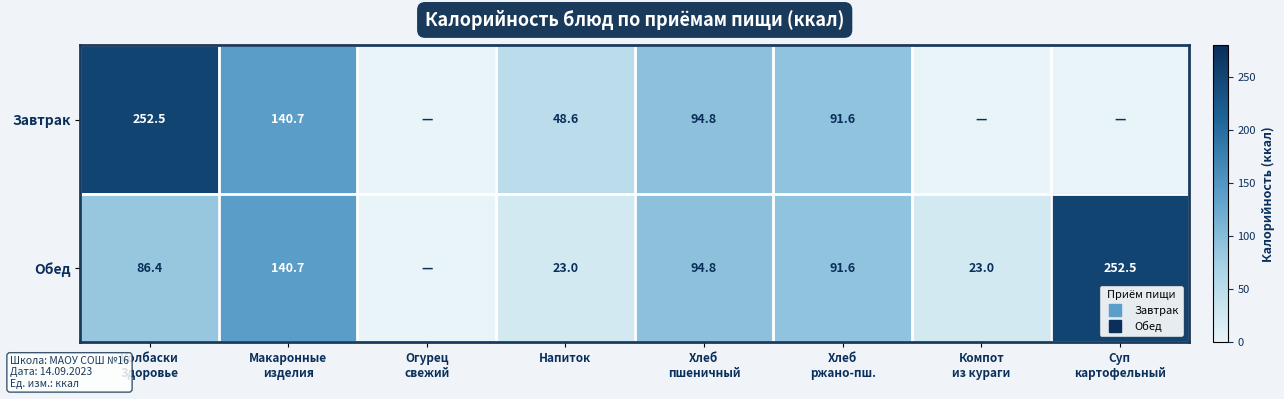

Is it true that Завтрак equals 252.5 at Колбаски Здоровье?

True